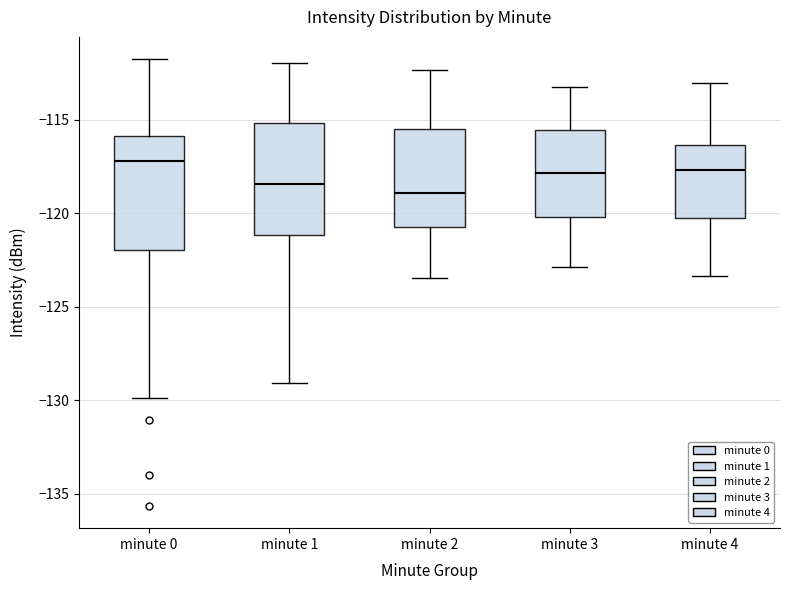

Reading left to right, transcribe this box plot: for each box, give where its median line is, the range the box spans, and where its two whiskers end, as read against the y-axis. The values are not printed on the chart, so give them approximately, as read against the axis.

minute 0: median -117.0, box -122.0 to -116.0, whiskers -130.0 to -112.0
minute 1: median -118.5, box -121.0 to -115.0, whiskers -129.0 to -112.0
minute 2: median -119.0, box -121.0 to -115.5, whiskers -123.5 to -112.5
minute 3: median -118.0, box -120.0 to -115.5, whiskers -123.0 to -113.0
minute 4: median -117.5, box -120.0 to -116.5, whiskers -123.5 to -113.0